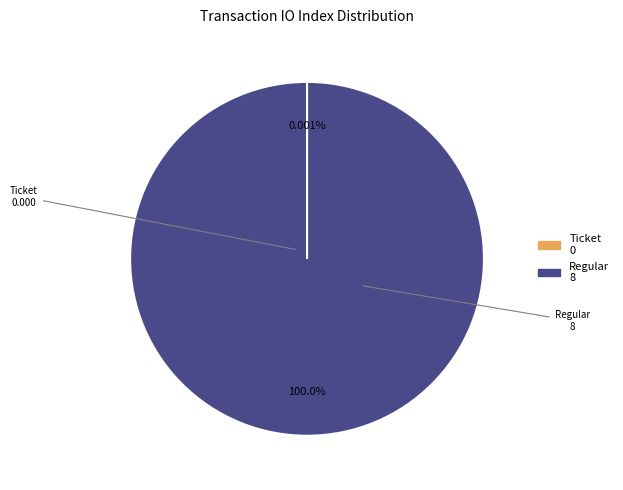

Does any single category account for the majority?

Yes